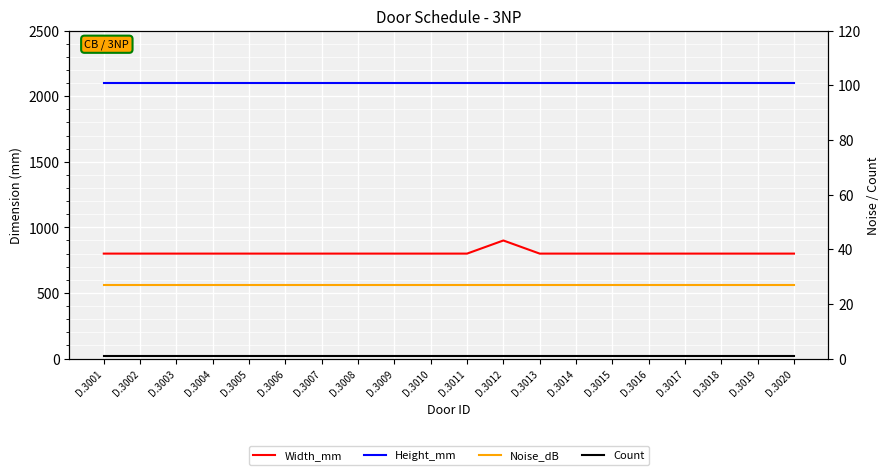

Which has a higher value, D.3001 or D.3011?

D.3001